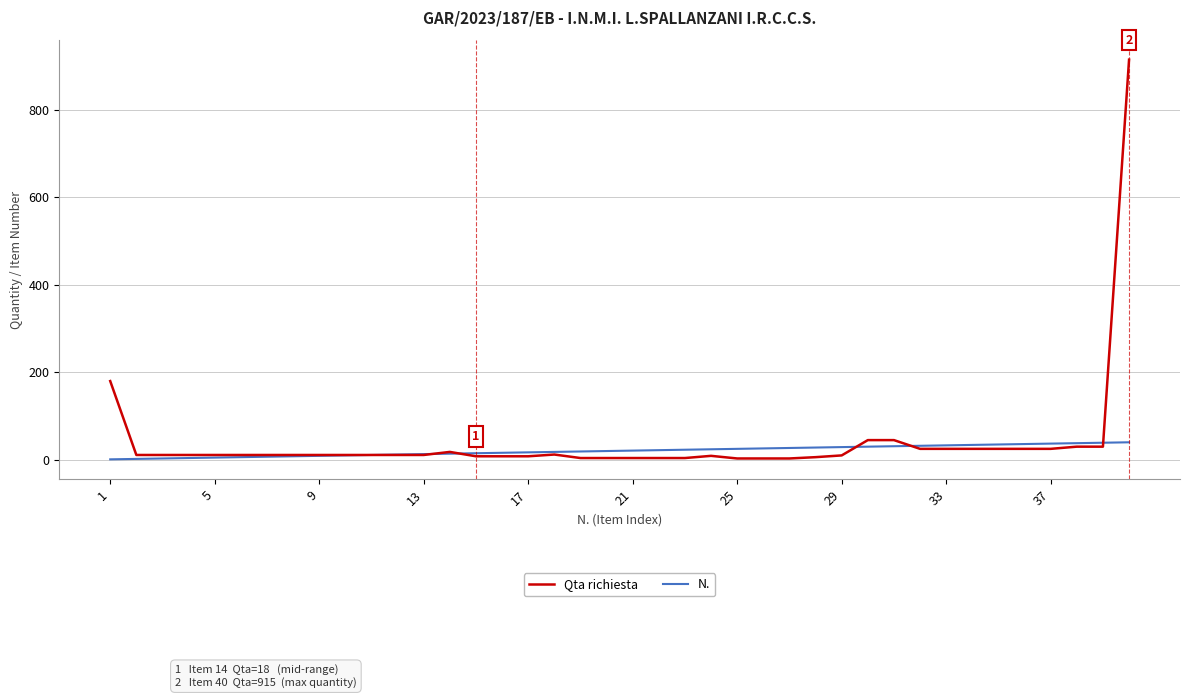

Which series has the largest range (max minus min)?

Qta richiesta